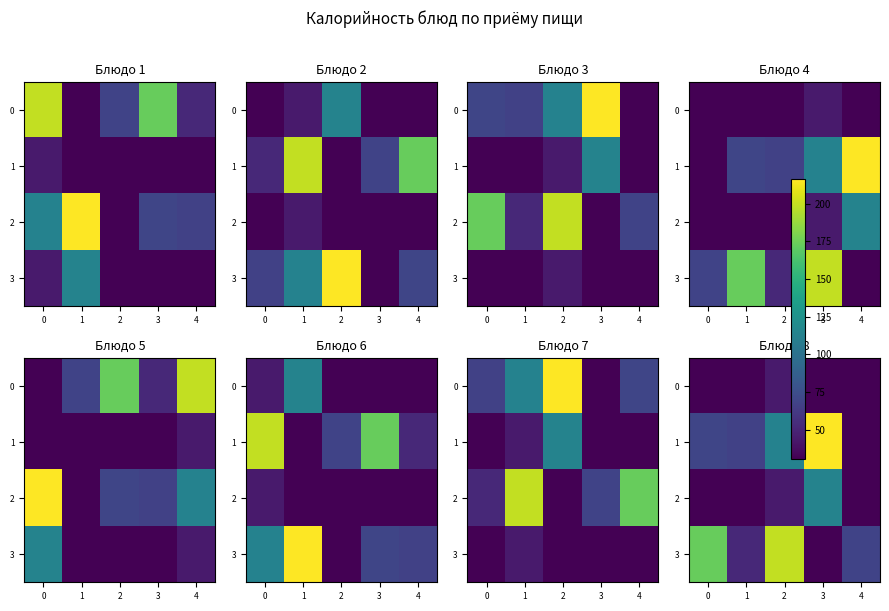

What is the total value across all series at 1?

119.4